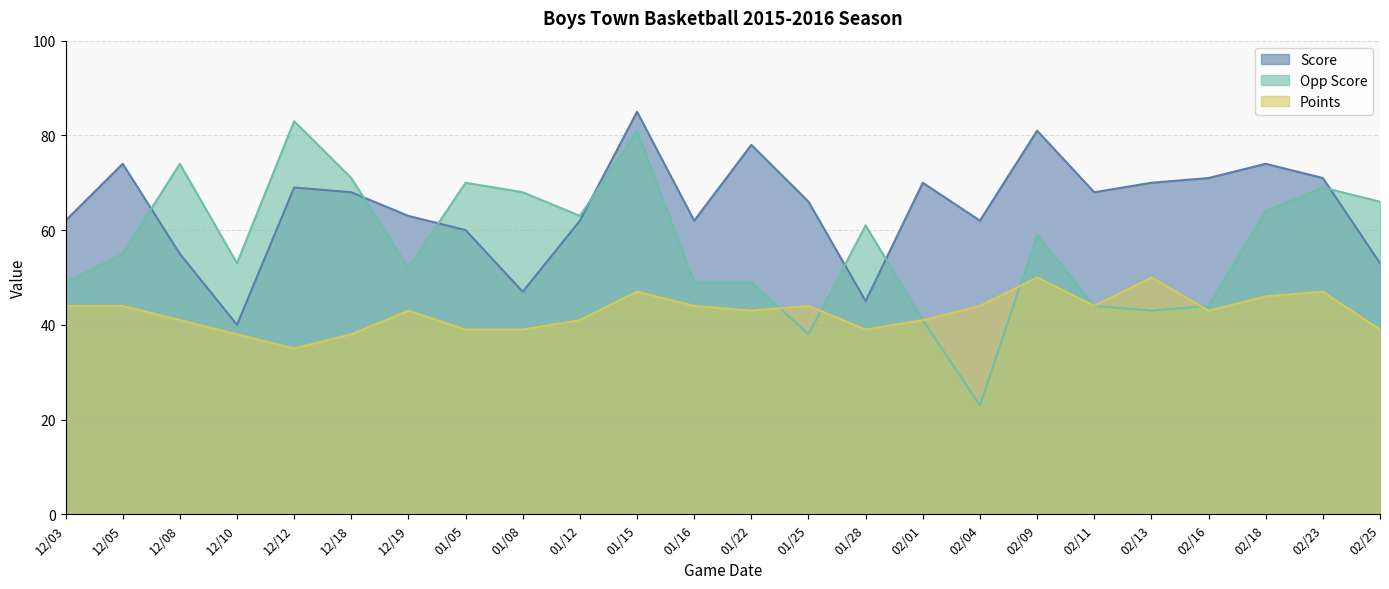

List the series in order of their peak value, lowest first.

Points, Opp Score, Score